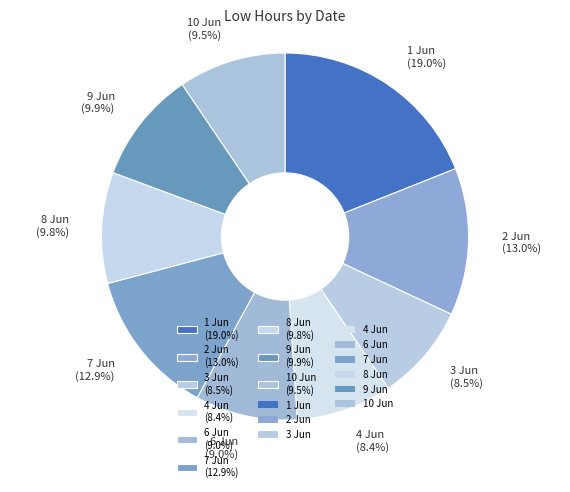

To the nearest percent, what is the average slice percentage?

11%